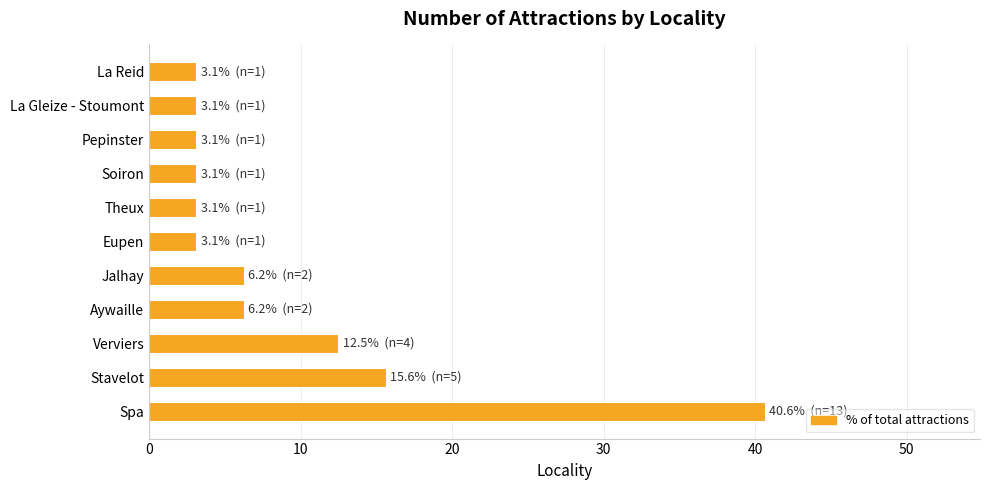

Where is the data nearest to the value 21?

Stavelot